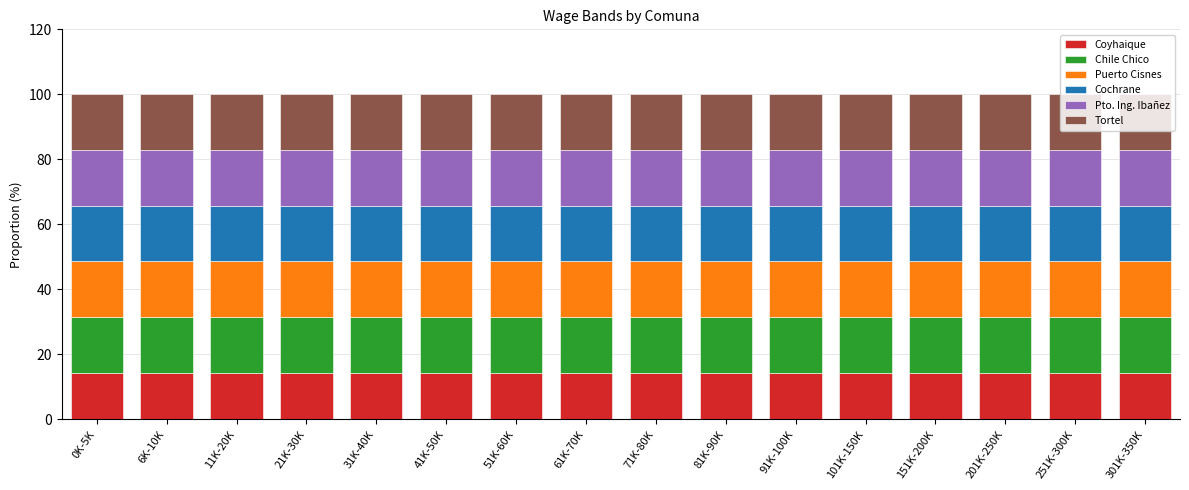

True or false: Coyhaique has a value of 14.3 at 21K-30K.

True